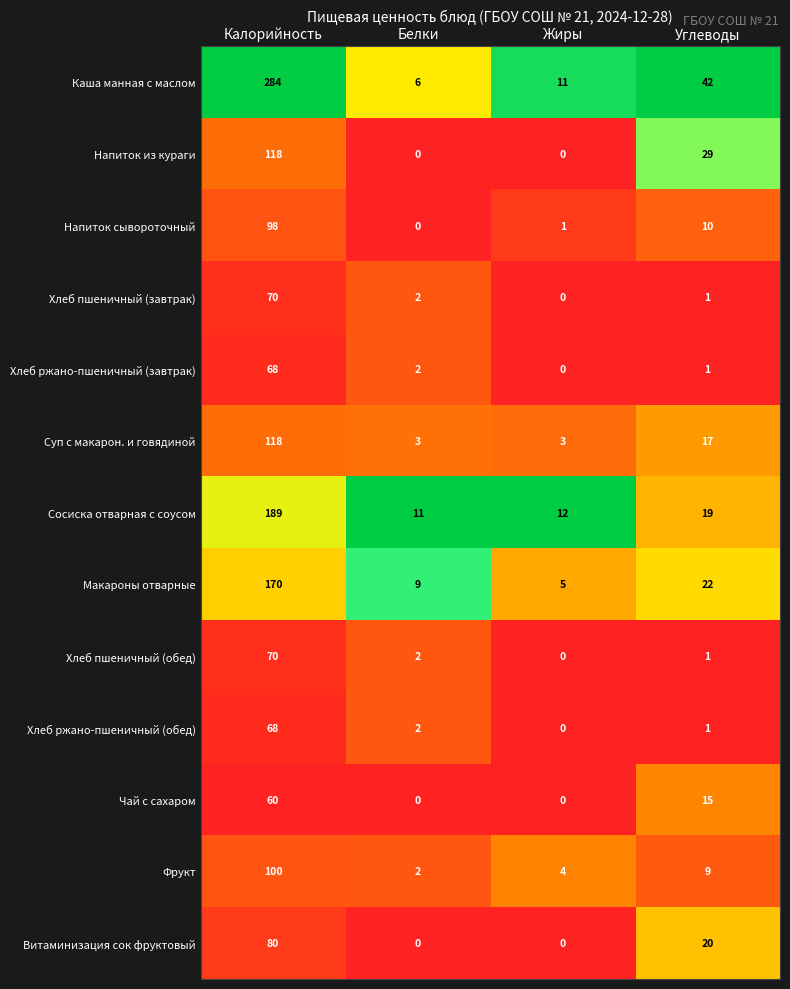

Is it true that Хлеб ржано-пшеничный (обед) equals 2 at Углеводы?

False